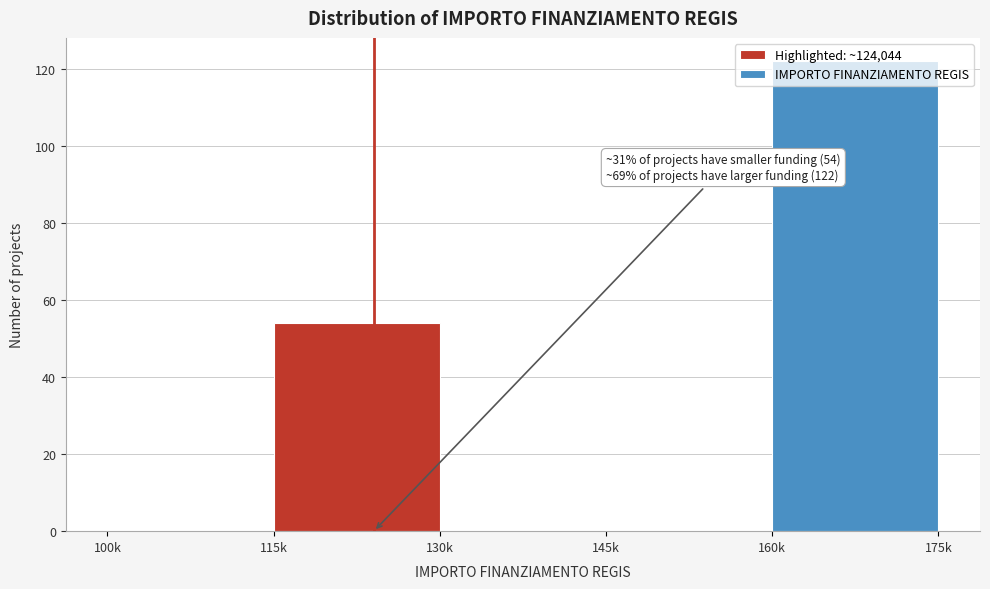

Which has a higher value, 160k or 145k?

160k